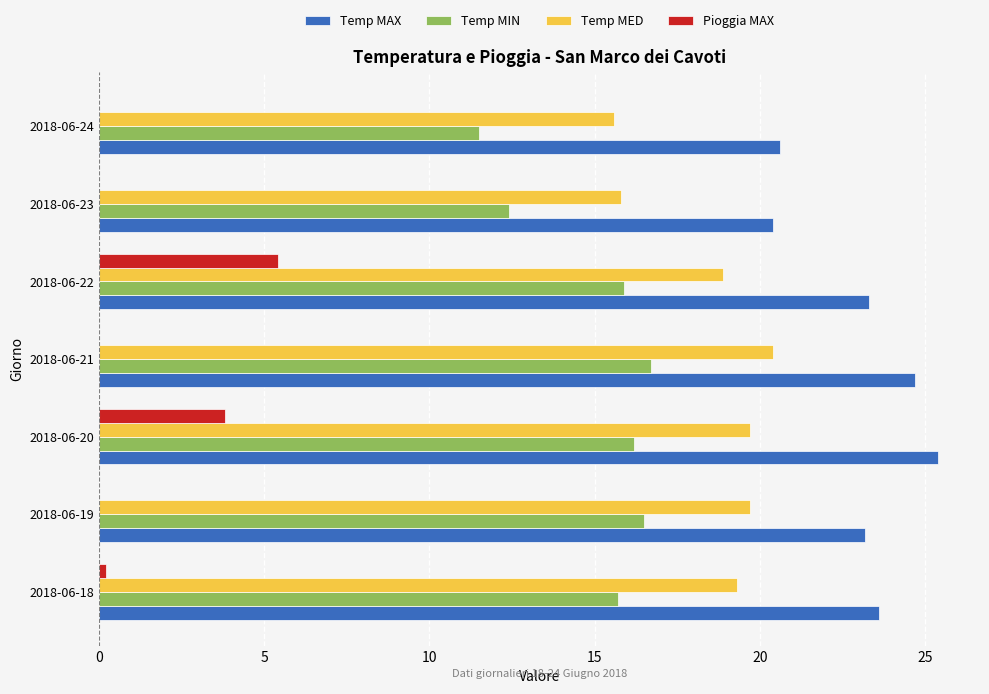

The value of Pioggia MAX at 2018-06-20 is 3.8. True or false?

True